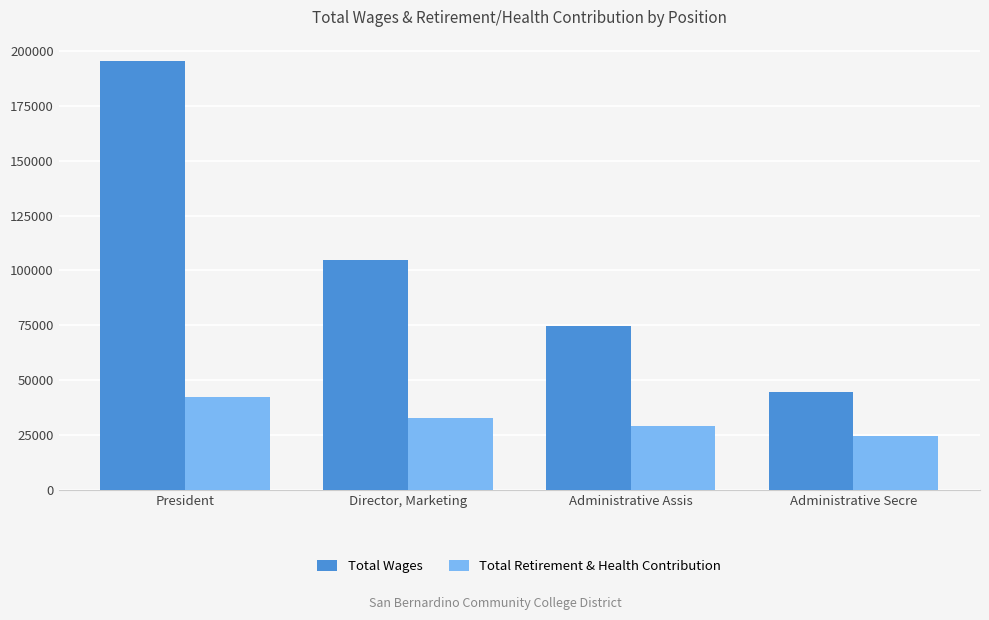

True or false: Total Retirement & Health Contribution has a value of 28947 at Administrative Assis.

True